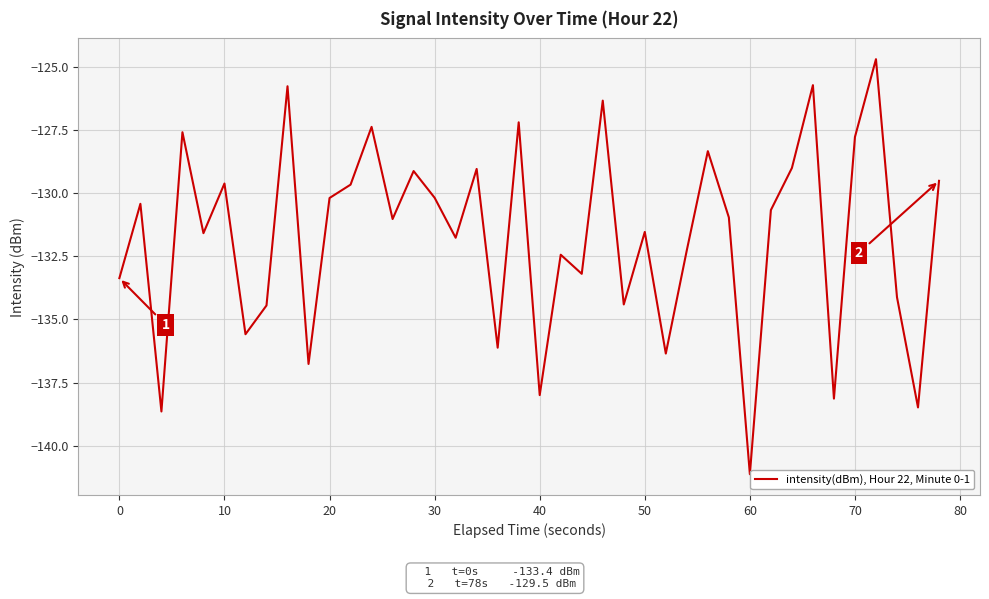

How many interior local valleys (lower than both neighbors) does the data have?

14